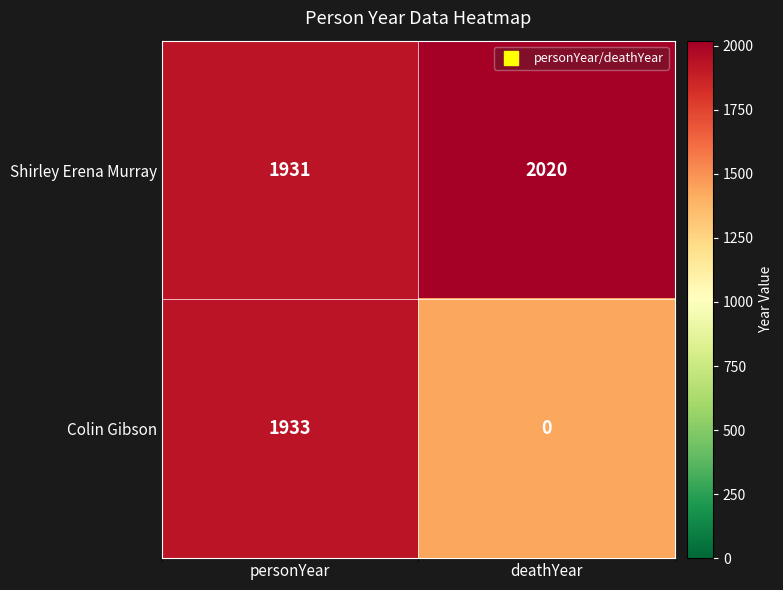

How many data points does each series have?

2